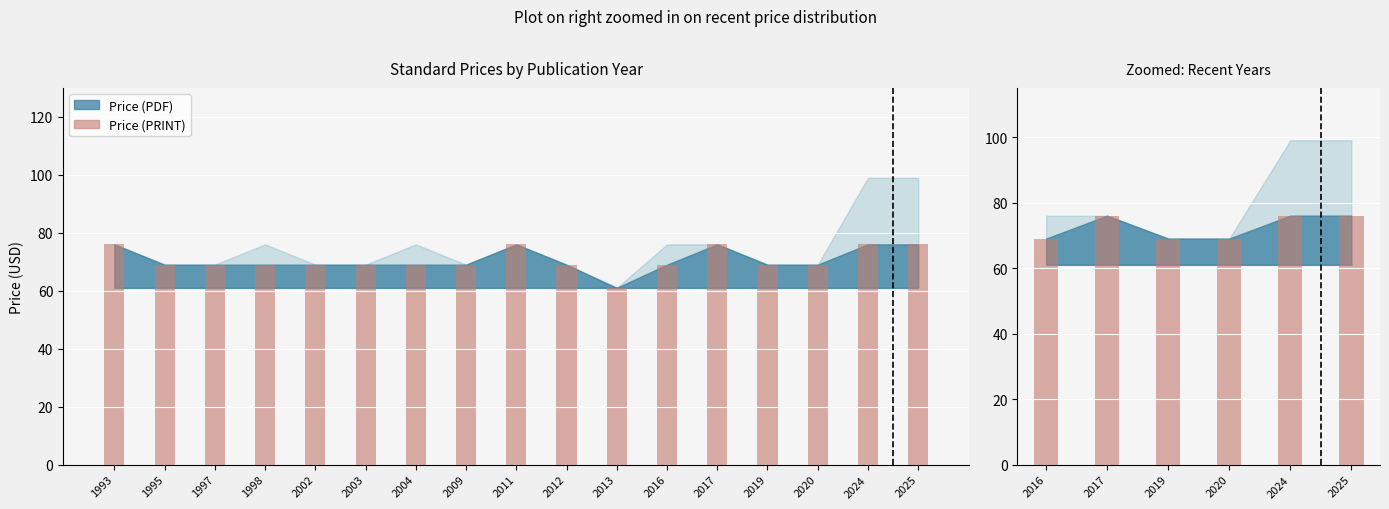

Are the bars horizontal?

No